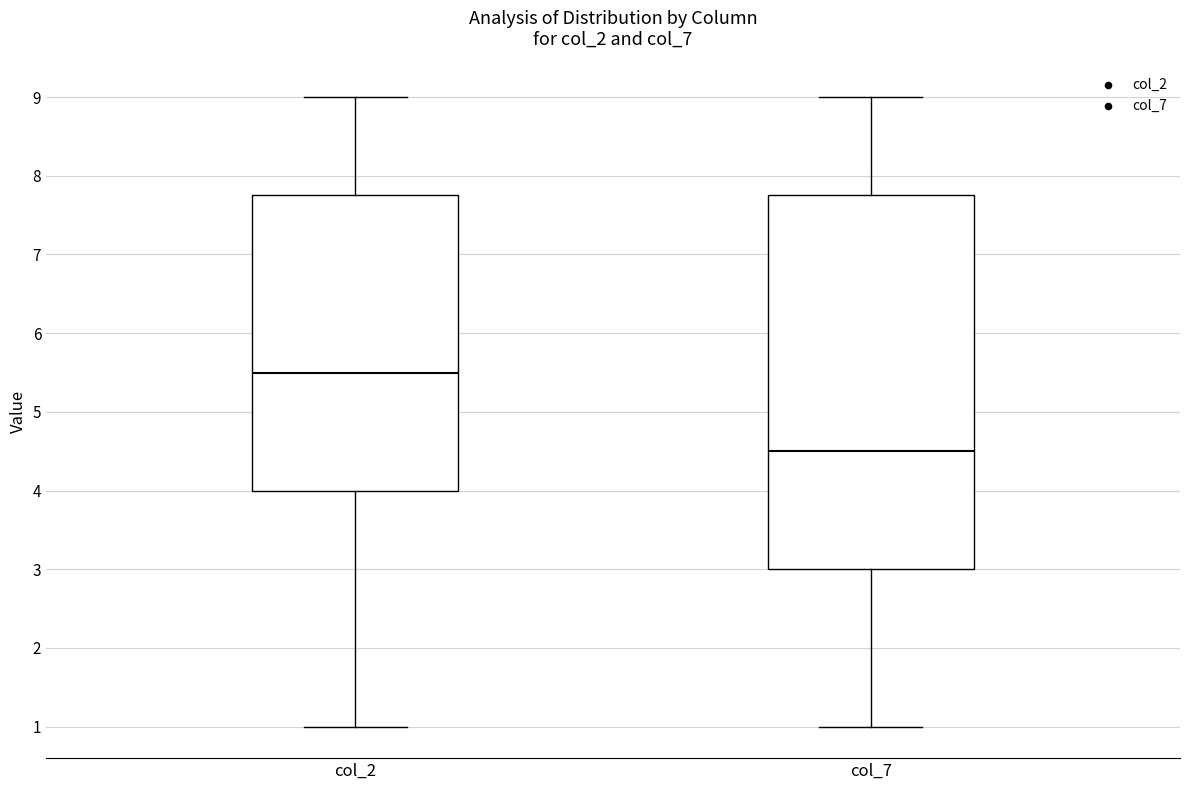

Reading left to right, read every box against the y-axis: the position of its median line, the range the box covers, and the ends of its whiskers. The values are not printed on the chart, so give them approximately, as read against the axis.

col_2: median 5.5, box 4.0 to 7.8, whiskers 1.0 to 9.0
col_7: median 4.5, box 3.0 to 7.8, whiskers 1.0 to 9.0